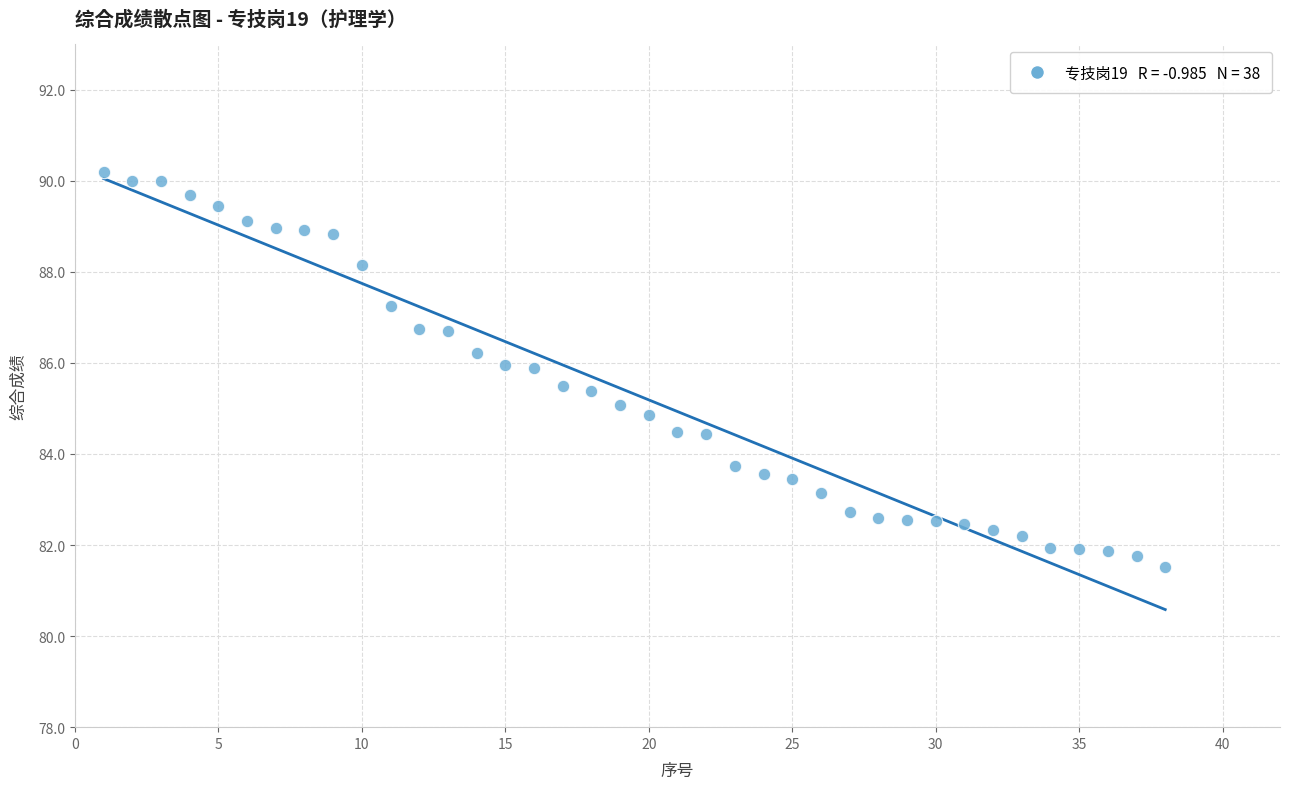

What is the range of X values (max minus min)?

37.0